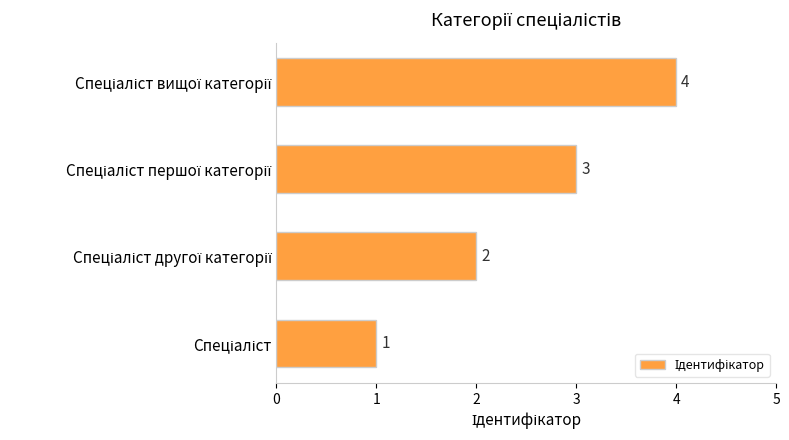

What is the smallest value displayed?

1